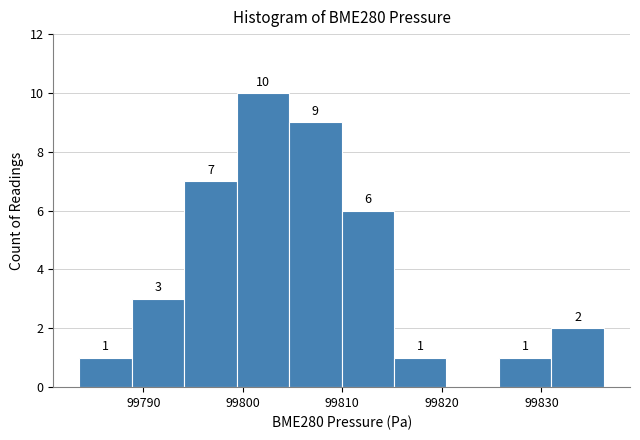

Which range on the x-axis has the tallest bar?

99799 to 99805